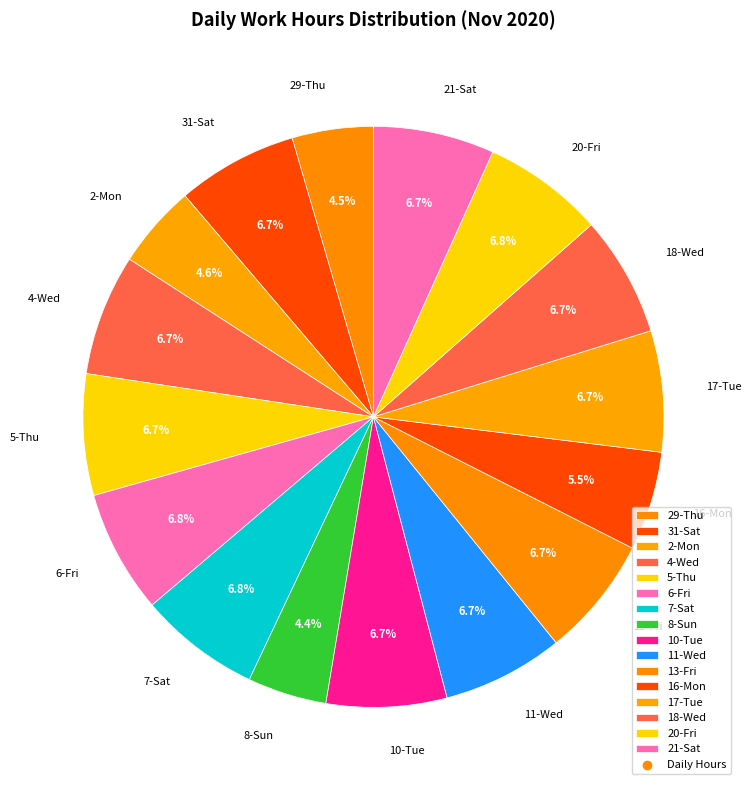

How many slices are in this pie chart?

16